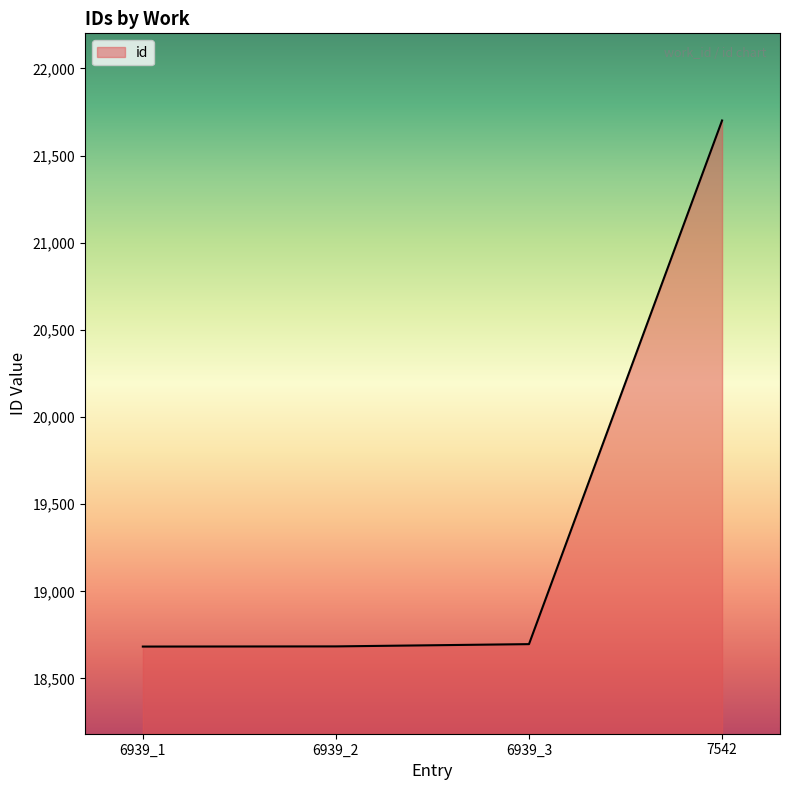

What is the sum of the values at 6939_3 and 6939_2?

37381